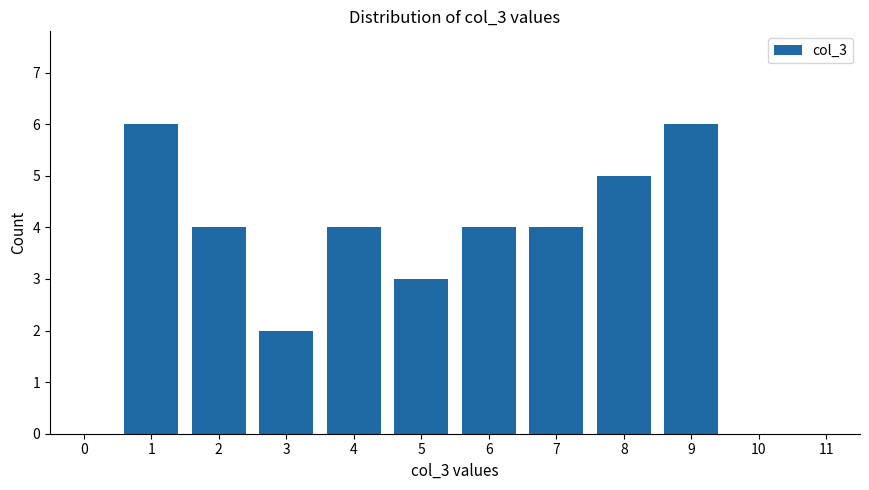

How tall is the bar that spans 0.5 to 1.5 on the x-axis? The values are not printed on the chart, so give them approximately, as read against the axis.

6